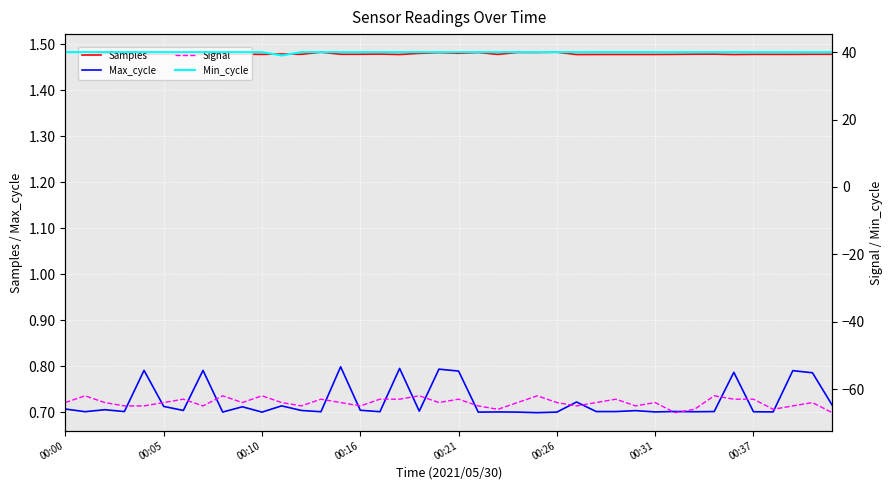

Is it true that Max_cycle equals 0.3 at 00:16?

False